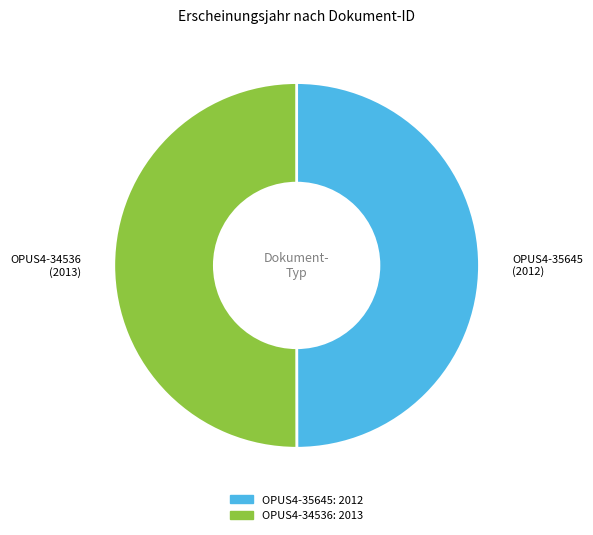

Combined, do OPUS4-34536 and OPUS4-35645 account for over 50%?

Yes